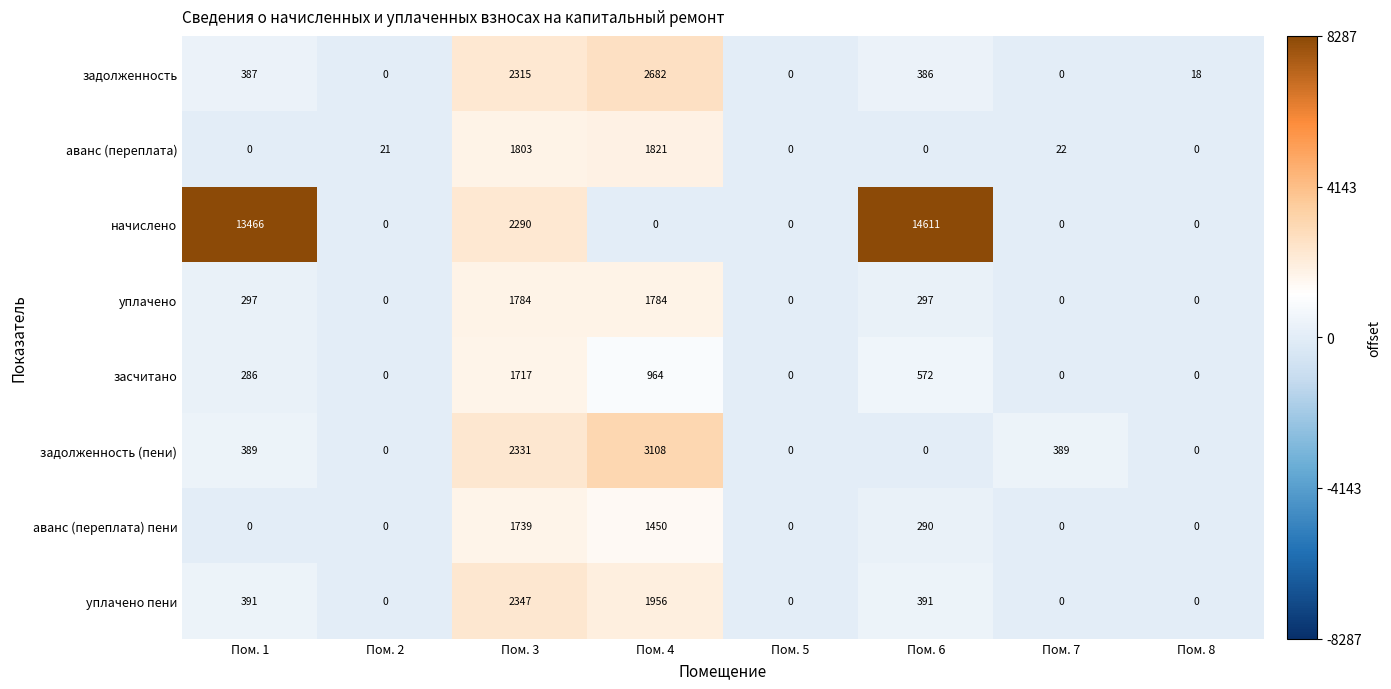

Which series has the largest range (max minus min)?

начислено